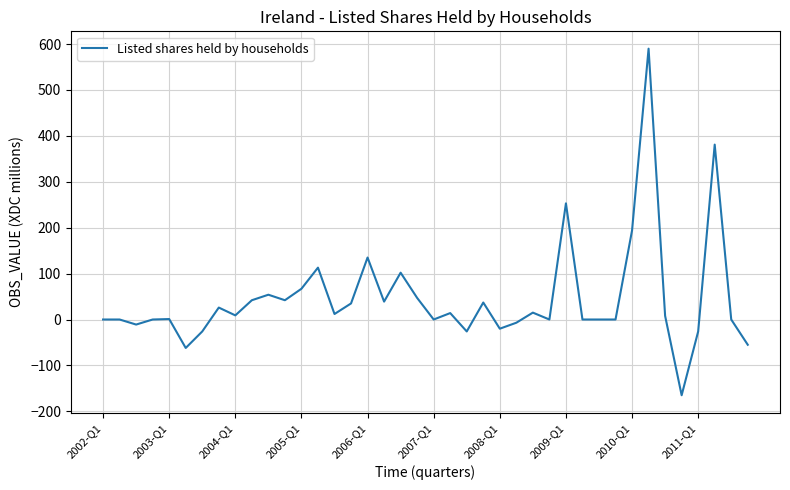

What is the smallest value displayed?

-165